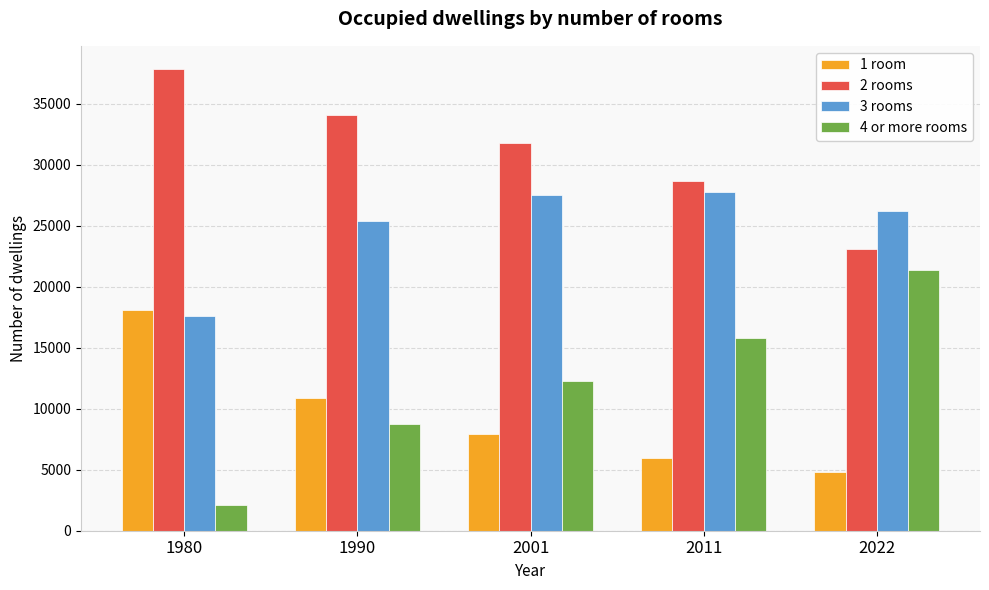

What is the difference between the second highest and second lowest values in the 3 rooms series?

2194